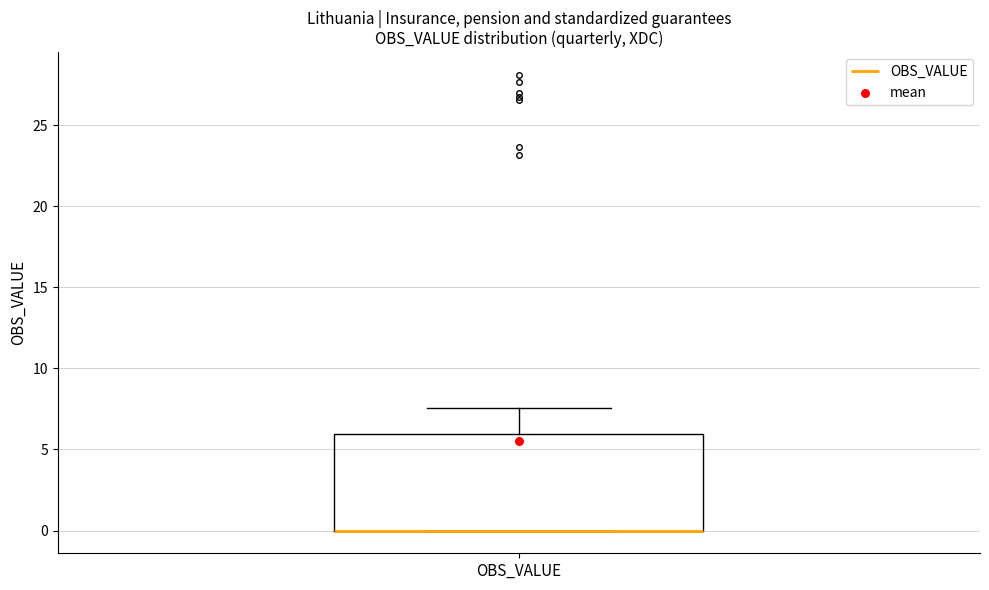

Transcribe this box plot: give where the median line is, the range the box spans, and where the two whiskers end, as read against the y-axis. The values are not printed on the chart, so give them approximately, as read against the axis.

median 0.0 (drawn on the box's lower edge), box 0.0 to 6.0, whiskers 0.0 to 7.5